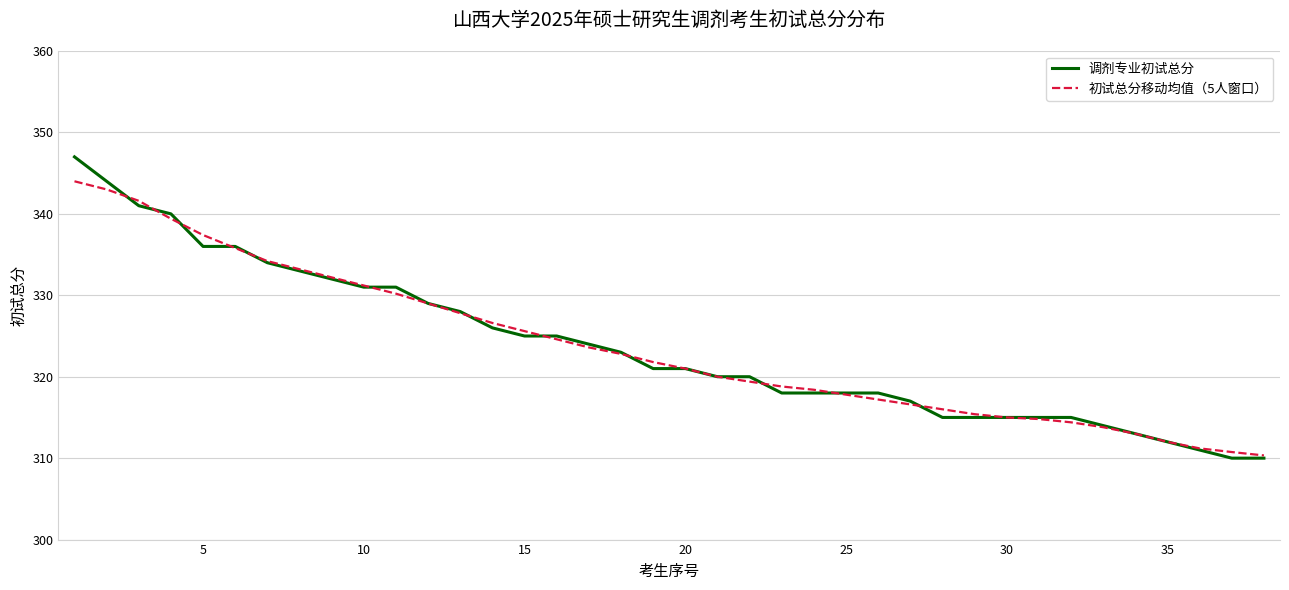

What is the minimum value for 初试总分移动均值（5人窗口）?

310.3